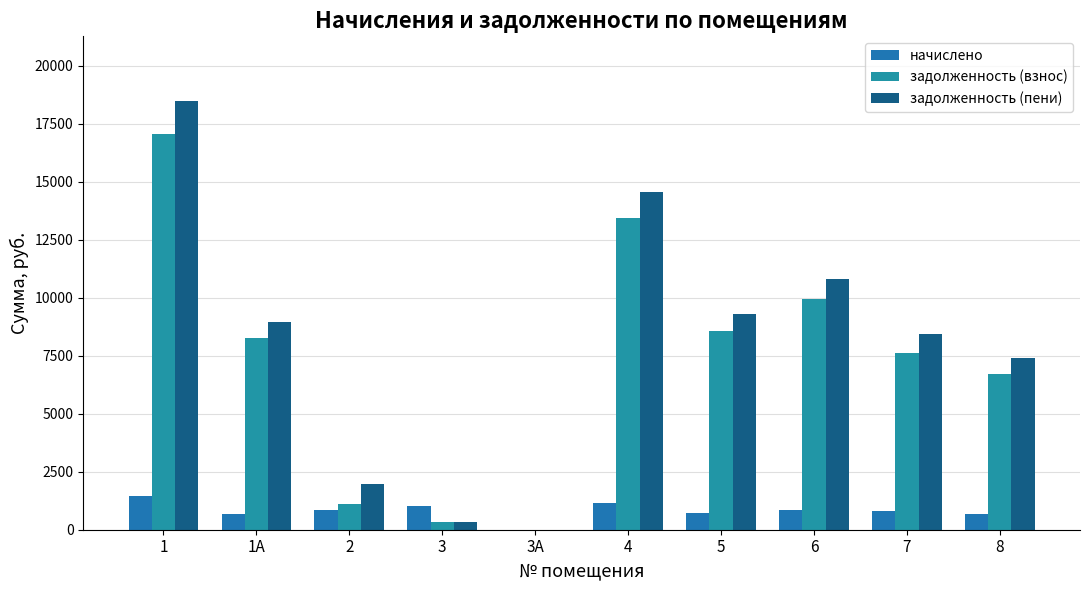

How many data points does each series have?

10